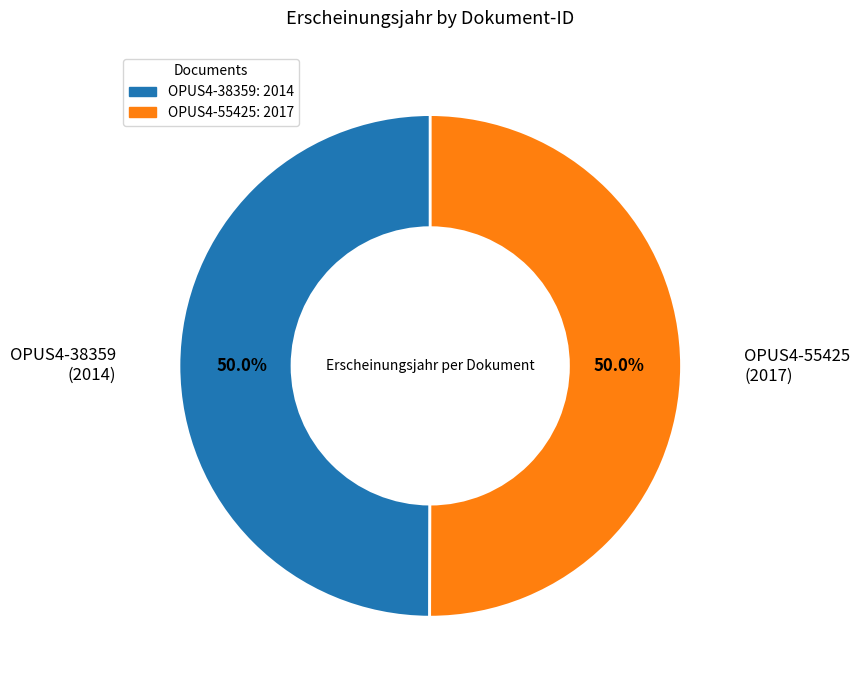

To the nearest percent, what portion does OPUS4-55425 represent?

50%